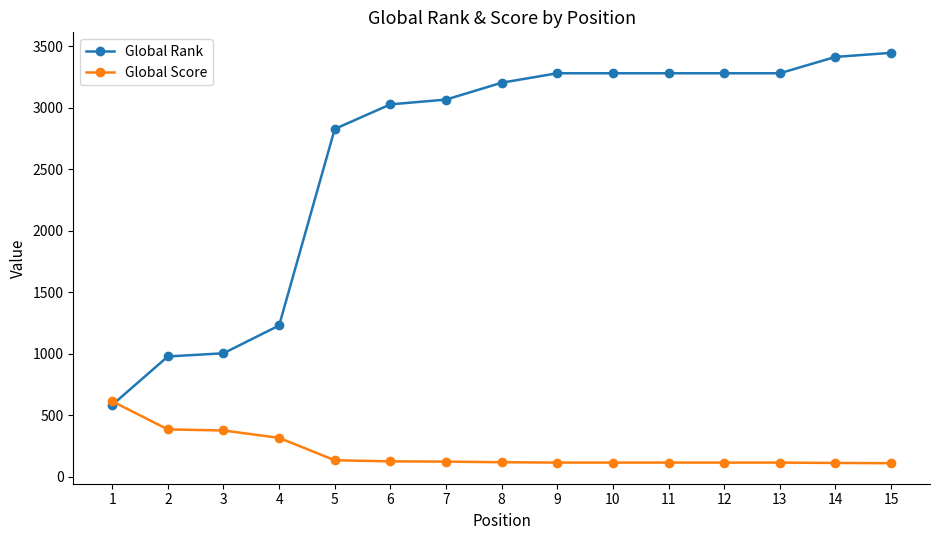

Which series has the largest range (max minus min)?

Global Rank